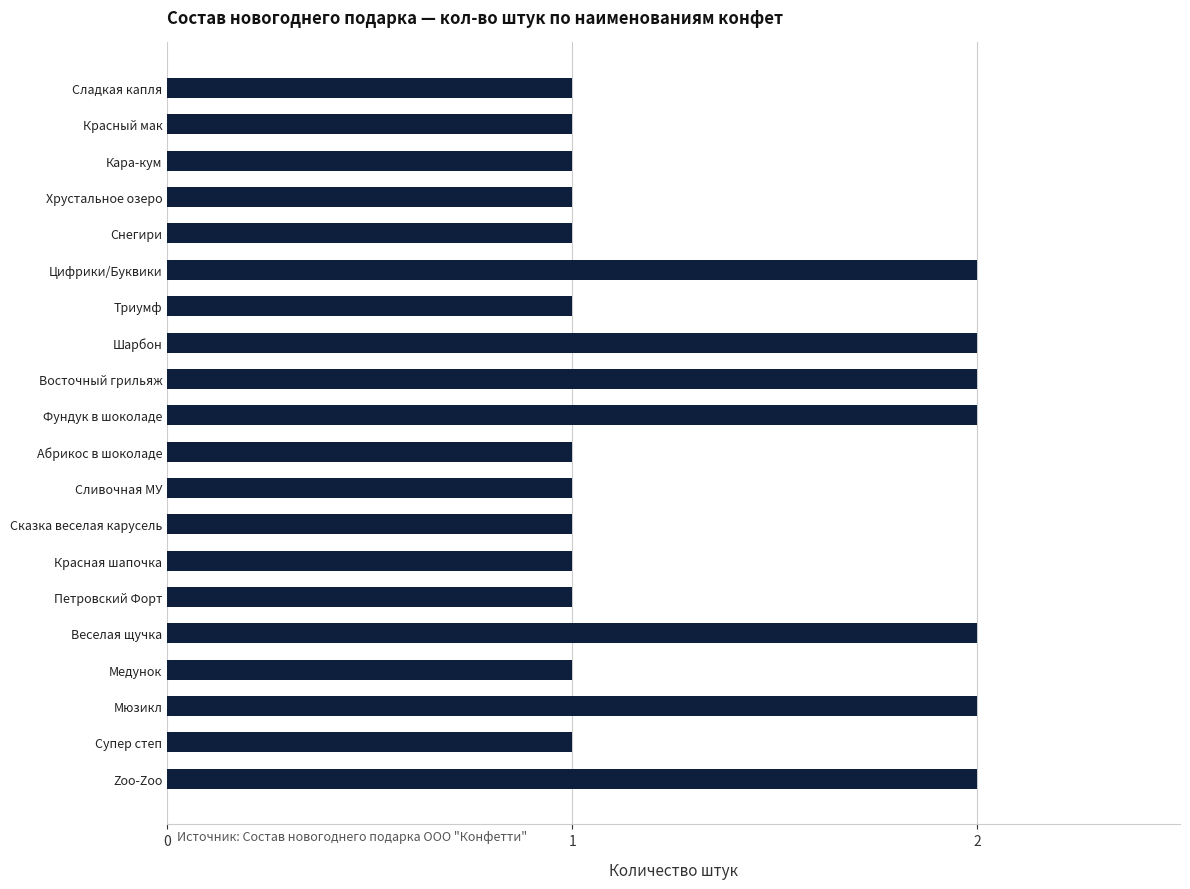

What is the average value?

1